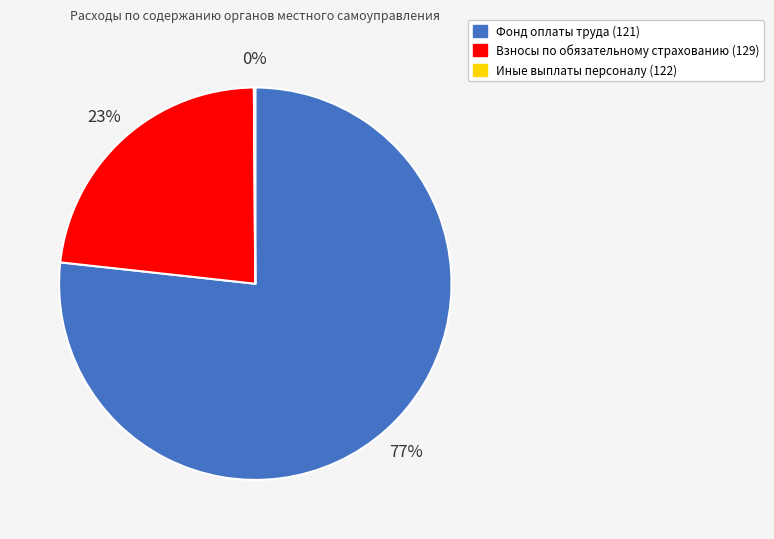

Which category has the biggest portion of the pie?

Фонд оплаты труда (121)